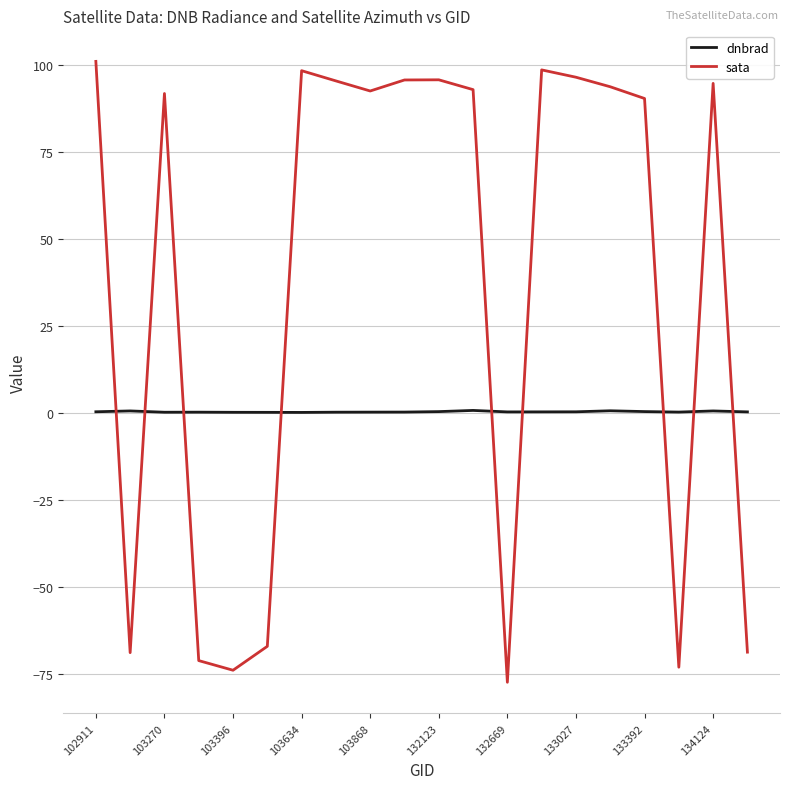

What is the highest value of the sata series?

100.9